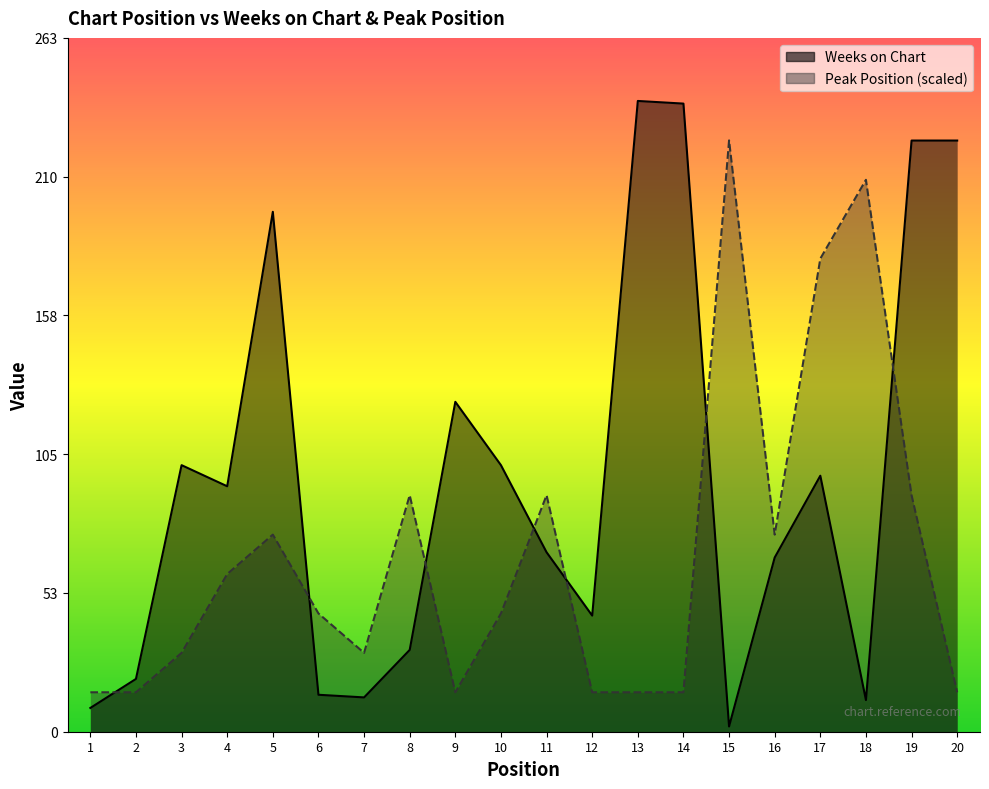

Between 10 and 16, which series saw the biggest shift?

Weeks on Chart